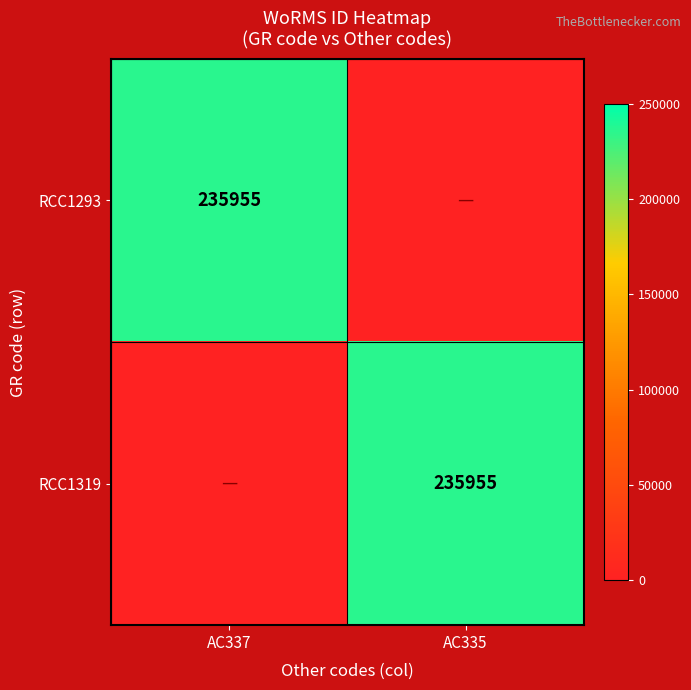

The value of RCC1319 at AC335 is 235955. True or false?

True